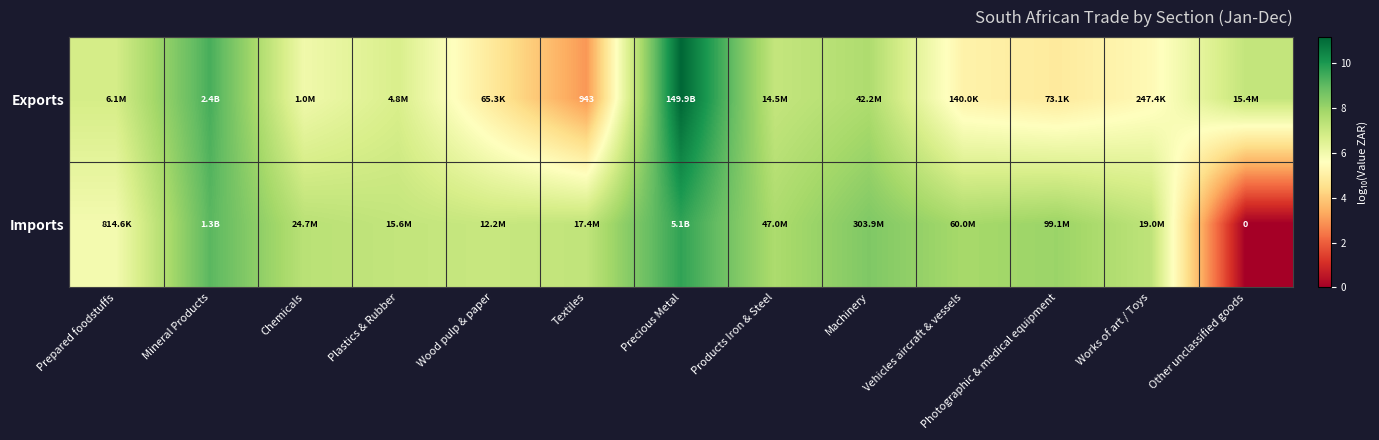

Is the value of Imports at Other unclassified goods greater than the value of Exports at Textiles?

No